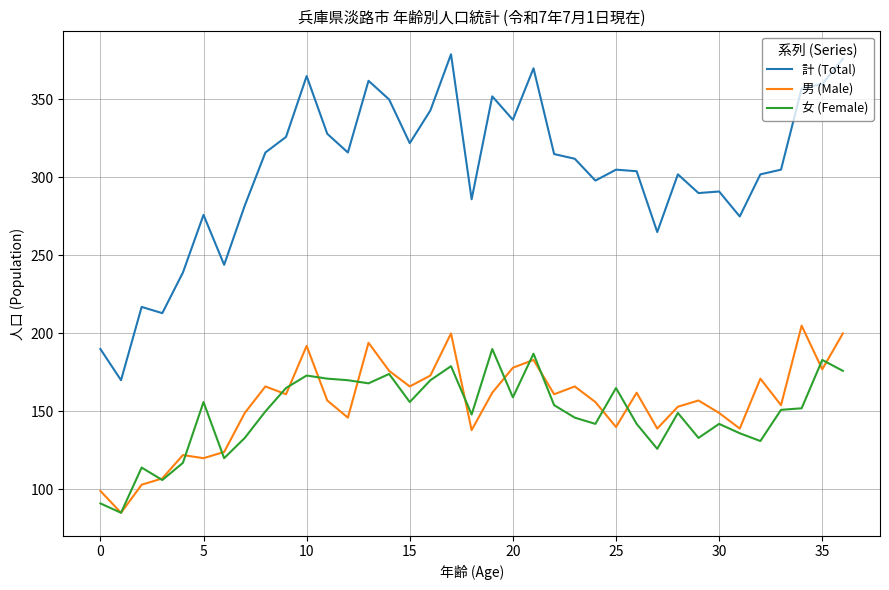

True or false: 女 (Female) has more than 1 points higher than both neighbors.

True